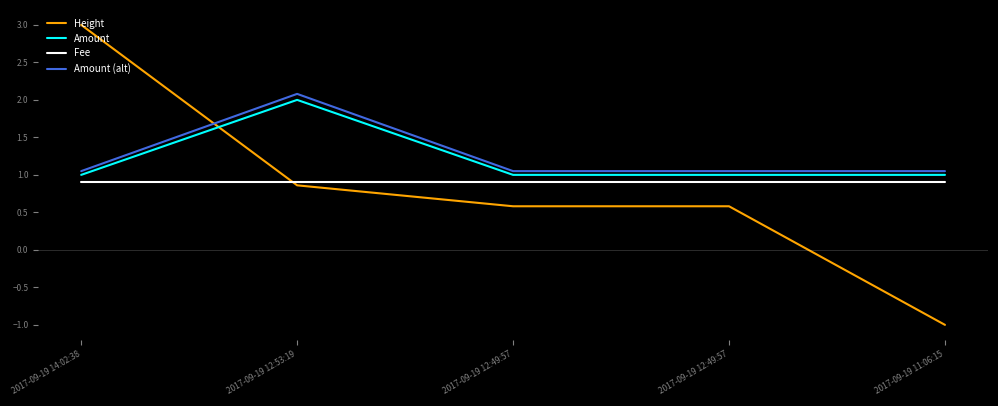

What are all the series names shown in the legend?

Height, Amount, Fee, Amount (alt)